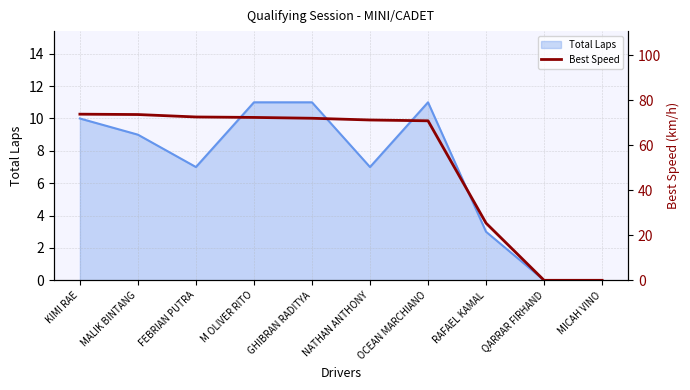

What is the greatest value displayed?

73.9